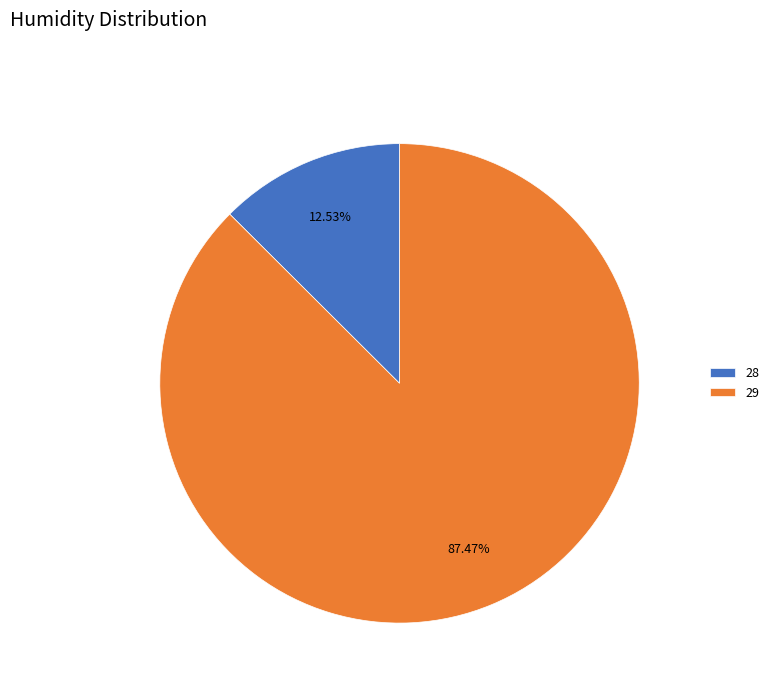

Is it true that 29 is 20% of the pie?

False